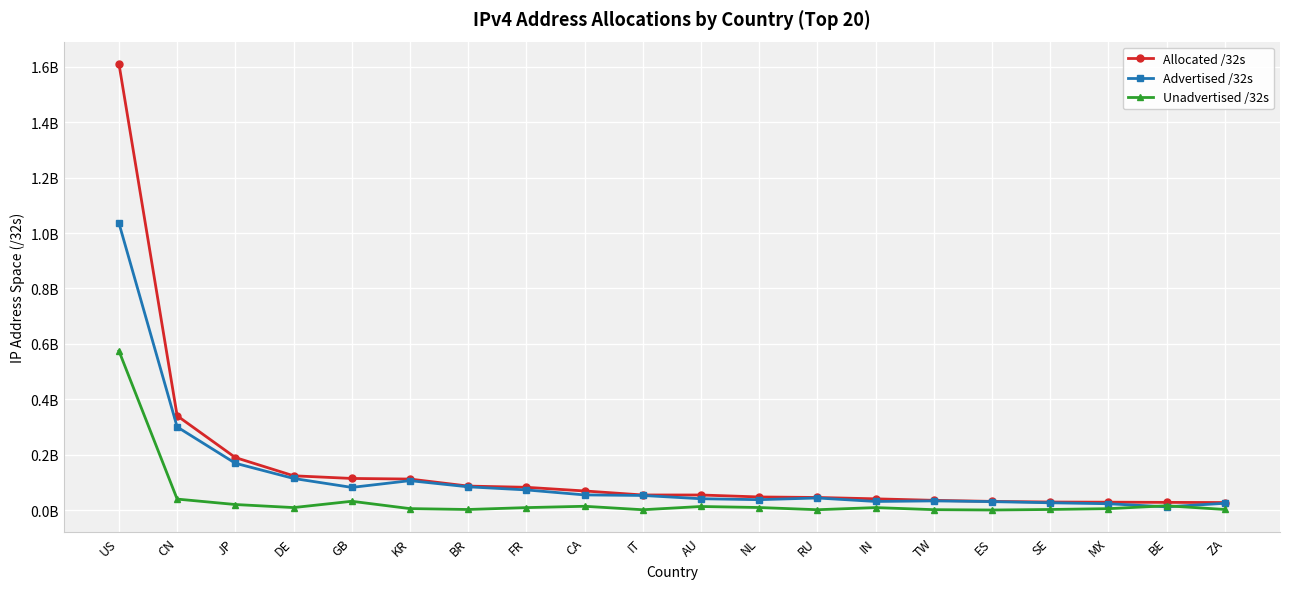

What is the sum of the Unadvertised /32s values at DE and BE?

25640448